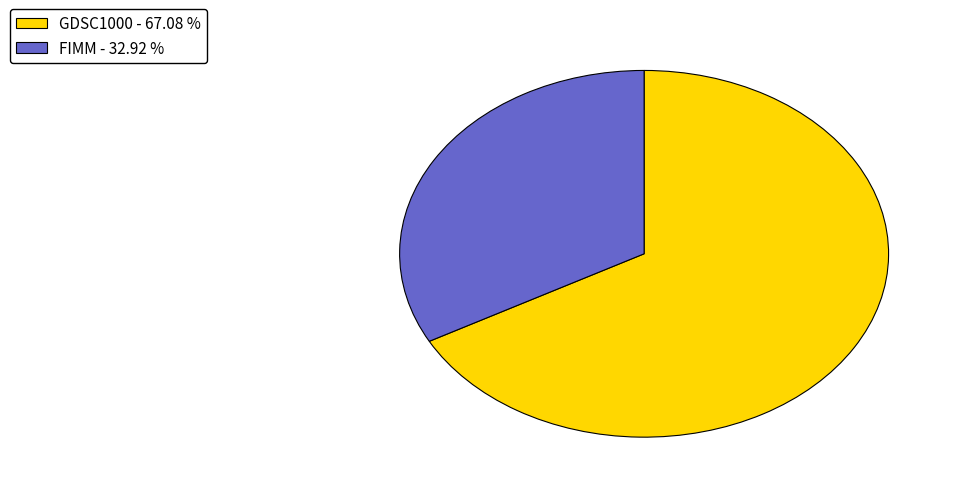

How many segments does this pie chart have?

2